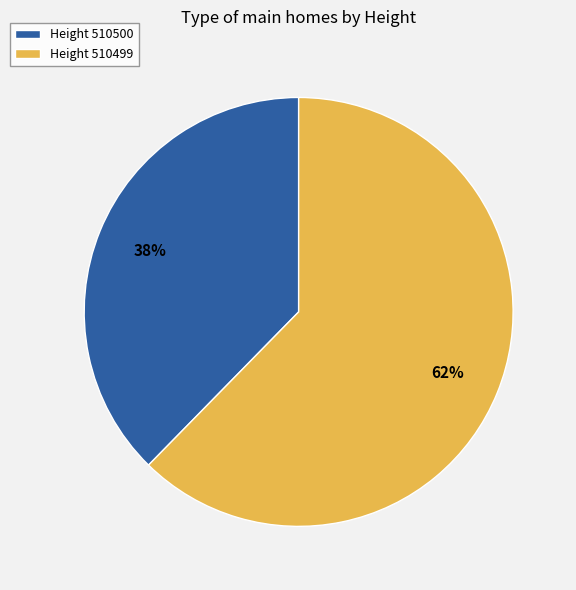

What is the ratio of the value at Height 510500 to the value at Height 510499?

0.6